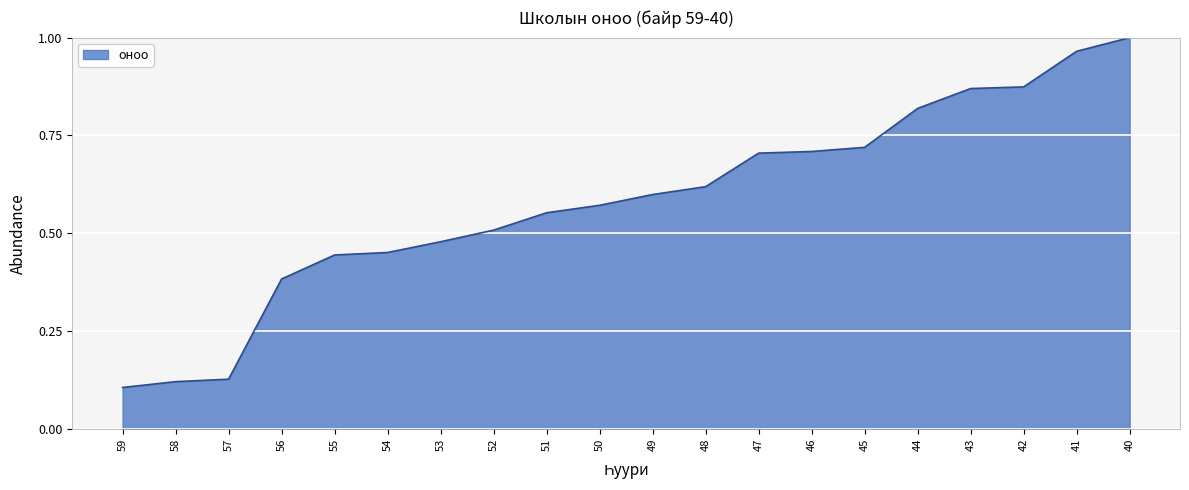

Between 42 and 44, which is larger?

42